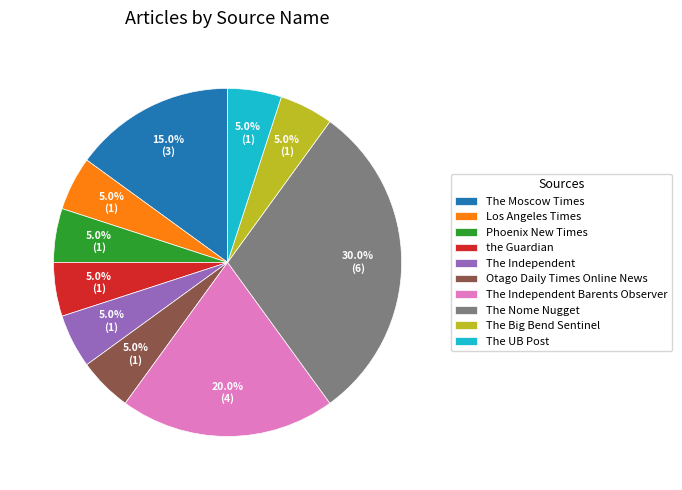

Is Phoenix New Times the majority of the pie?

No